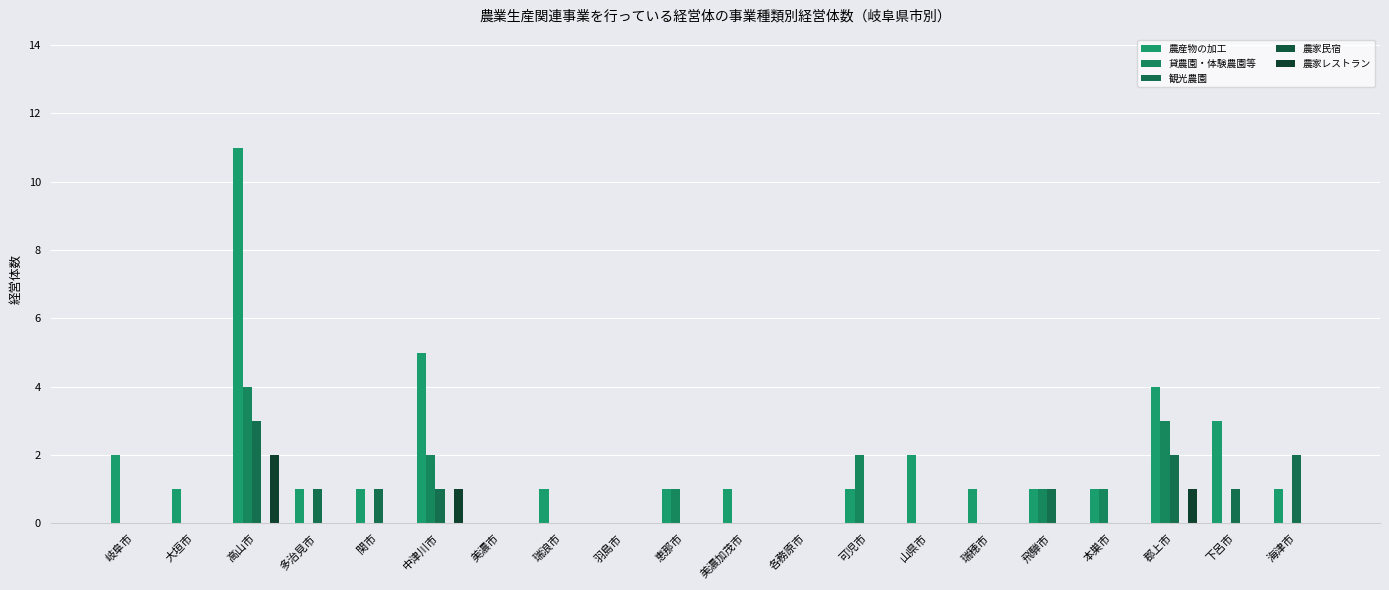

At 美濃市, list the series in order from smallest to largest.

農産物の加工, 貸農園・体験農園等, 観光農園, 農家民宿, 農家レストラン